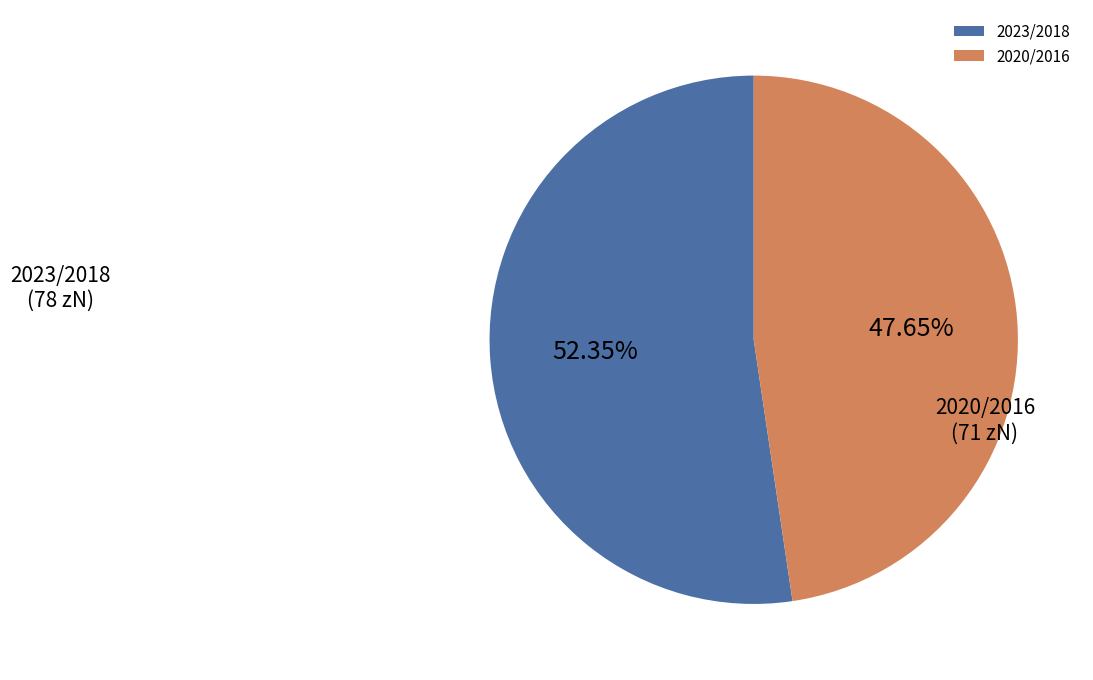

What is the ratio of the value at 2023/2018 to the value at 2020/2016?

1.1